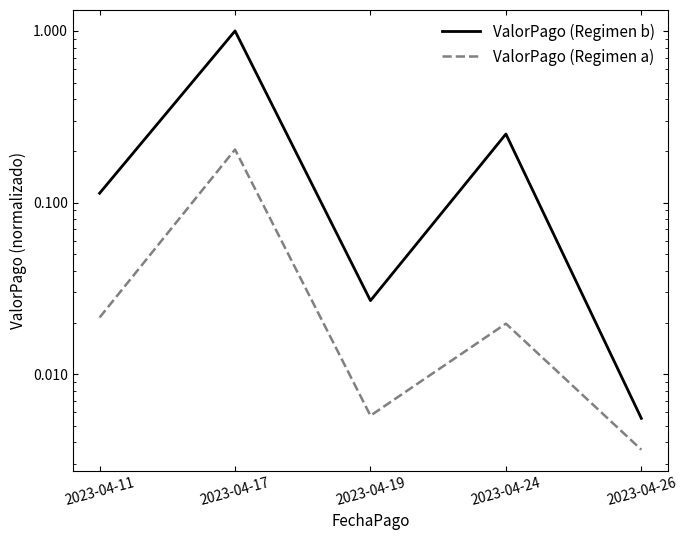

The ValorPago (Regimen a) series shows 0.0 at 2023-04-11. True or false?

True